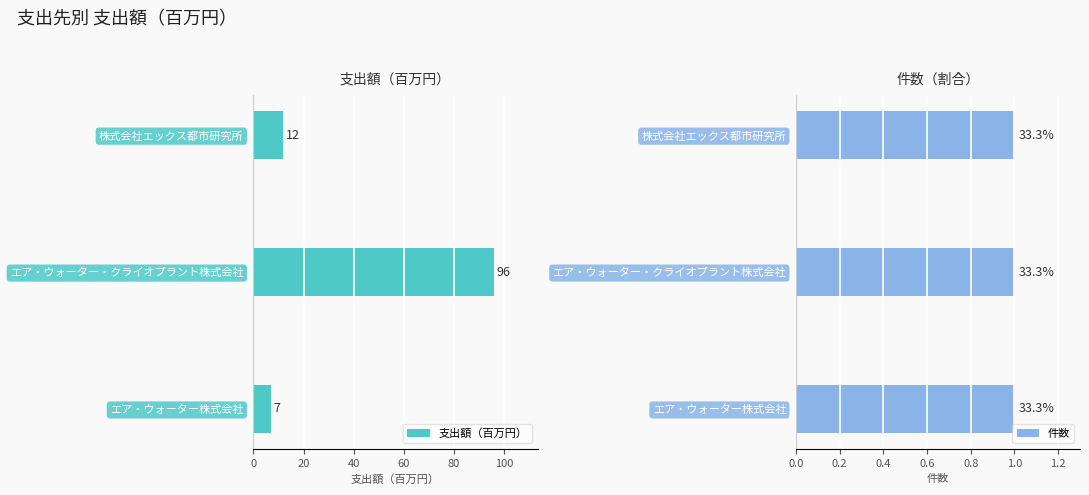

Rank the categories by 支出額（百万円） value from highest to lowest.

エア・ウォーター・クライオプラント株式会社, 株式会社エックス都市研究所, エア・ウォーター株式会社